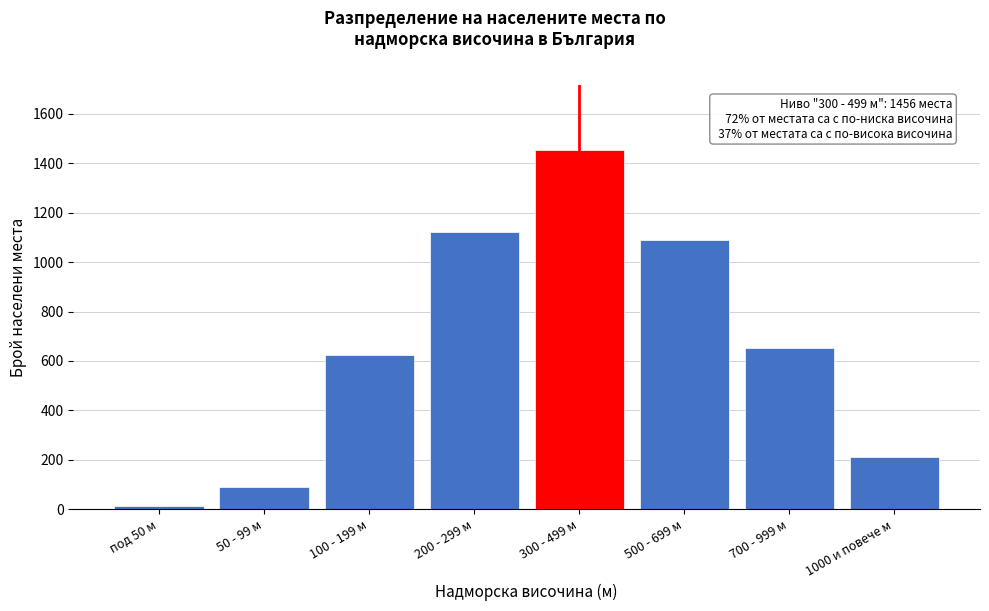

Reading right to left, transcribe all the data shown in this chart.

1000 и повече м=212	700 - 999 м=654	500 - 699 м=1089	300 - 499 м=1456	200 - 299 м=1124	100 - 199 м=623	50 - 99 м=89	под 50 м=12